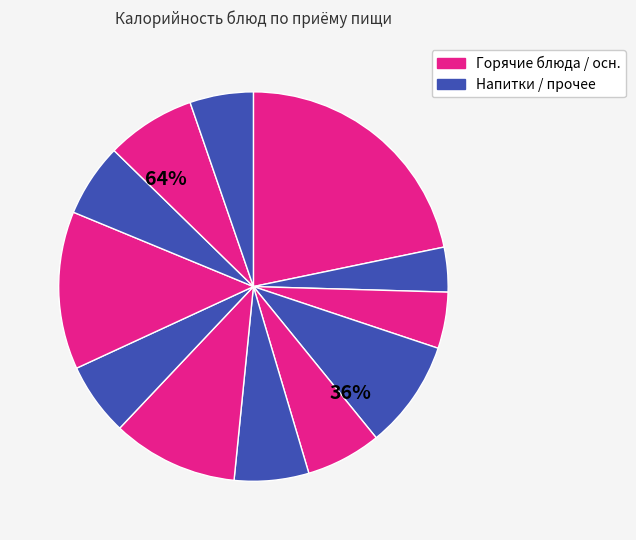

Is there a majority slice in this chart?

No